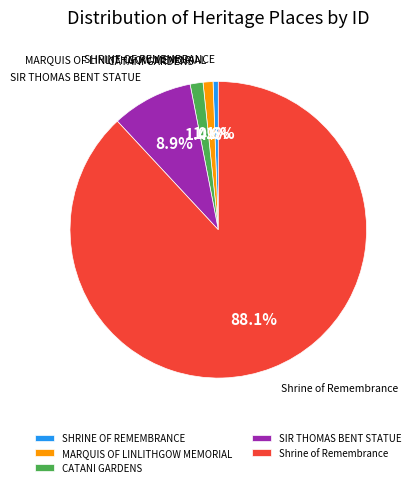

What percentage is NOT represented by CATANI GARDENS?

98.6%